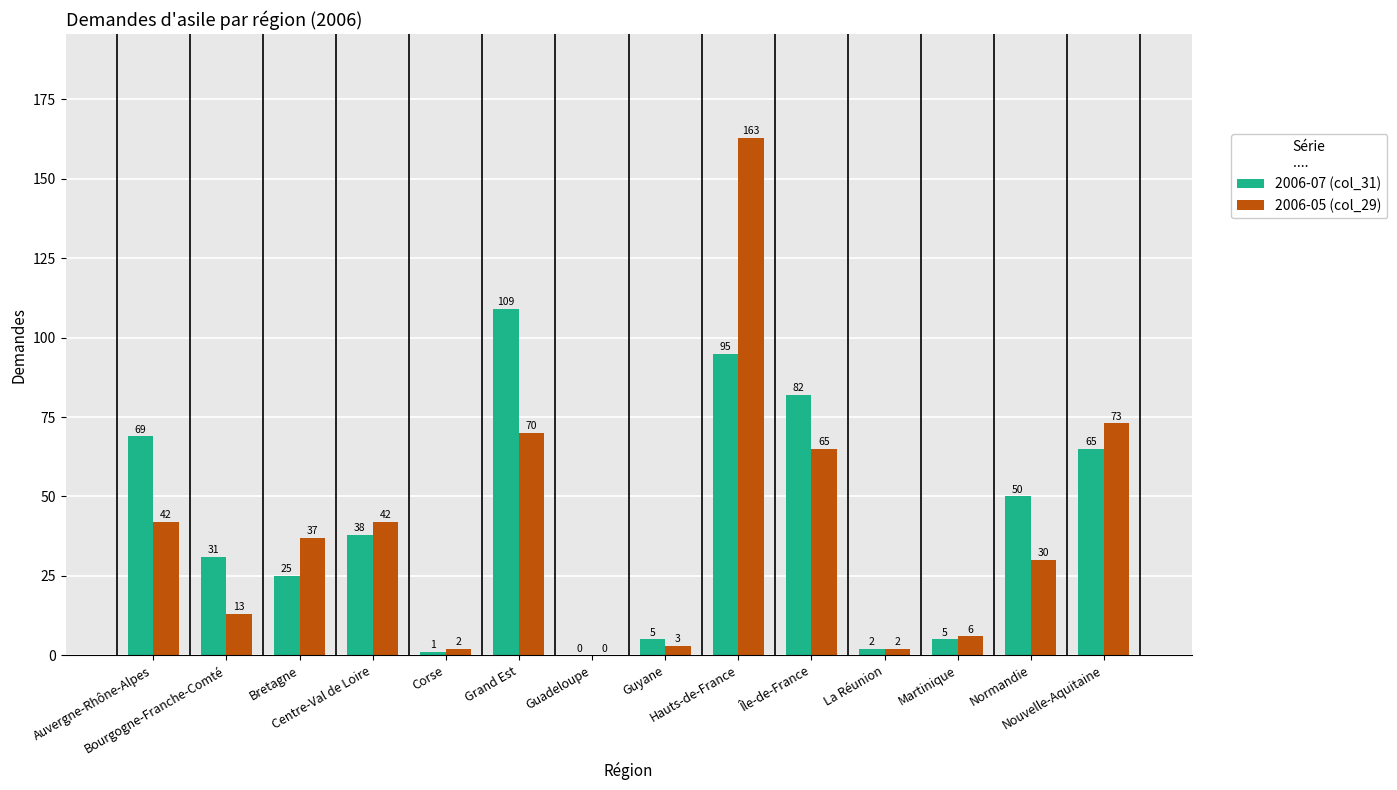

What value does the 2006-07 (col_31) series have at Hauts-de-France?

95